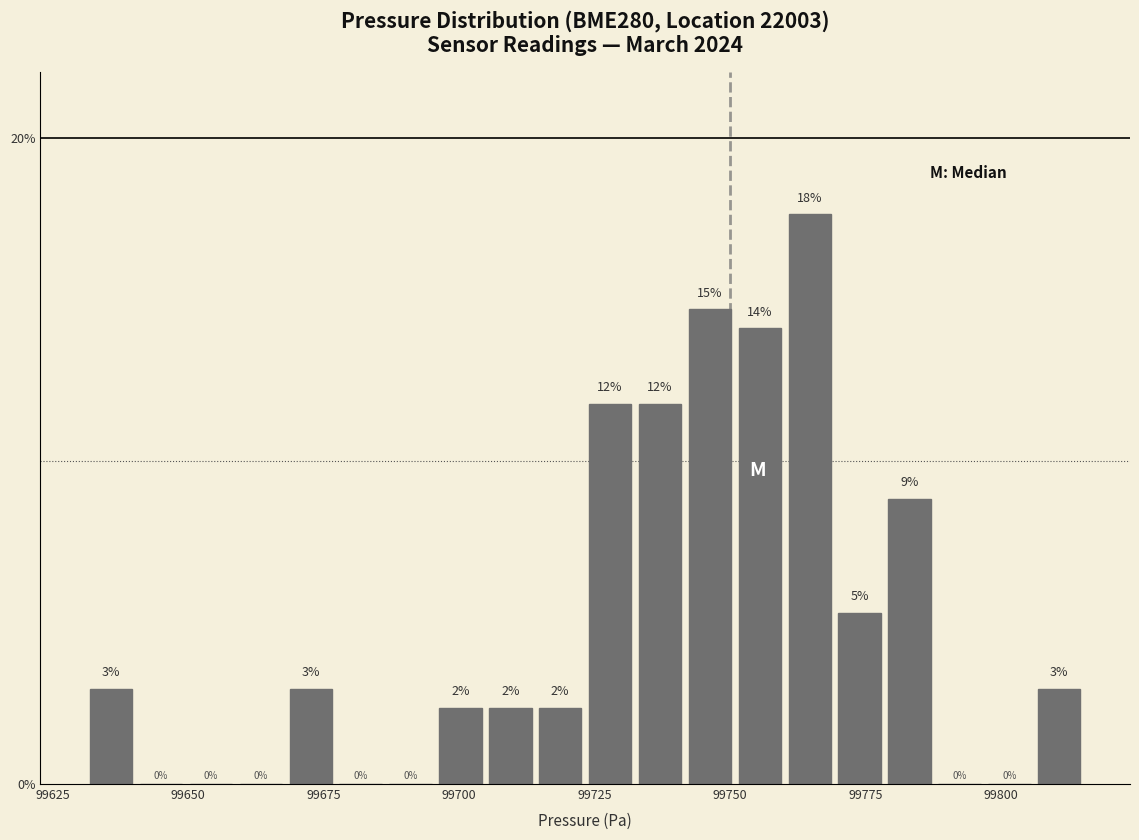

Around what value on the x-axis is the tallest bar? Give the approximate position of its centre, as read against the axis.

99765